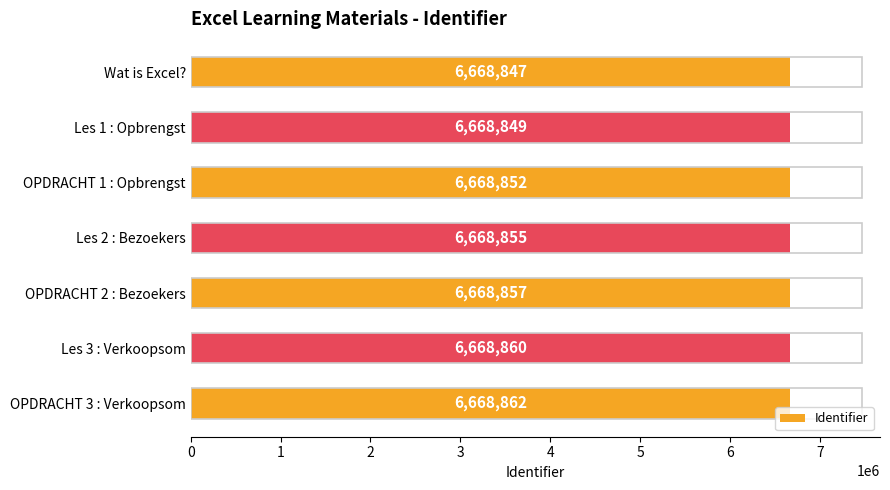

Rank the categories by value from highest to lowest.

OPDRACHT 3 : Verkoopsom, Les 3 : Verkoopsom, OPDRACHT 2 : Bezoekers, Les 2 : Bezoekers, OPDRACHT 1 : Opbrengst, Les 1 : Opbrengst, Wat is Excel?